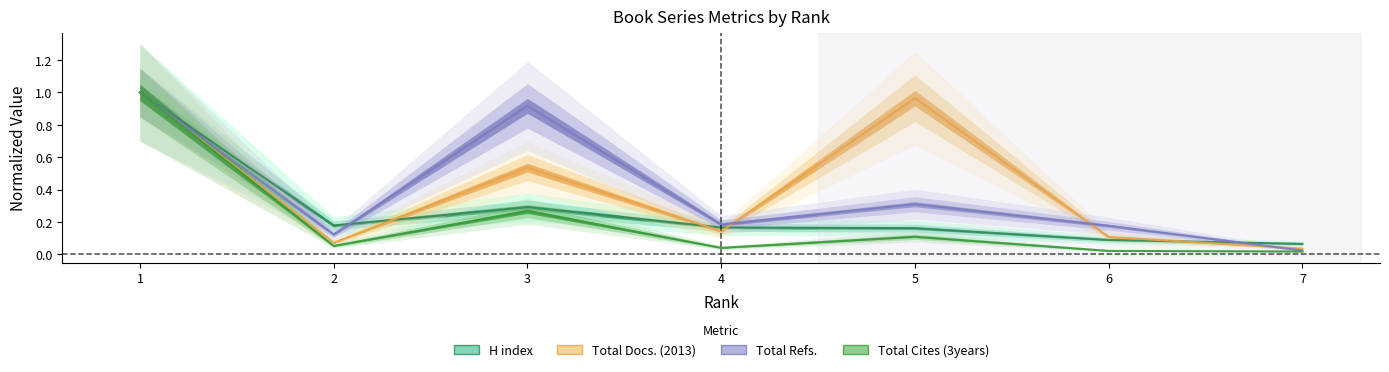

True or false: Total Cites (3years) has more than 0 points higher than both neighbors.

True